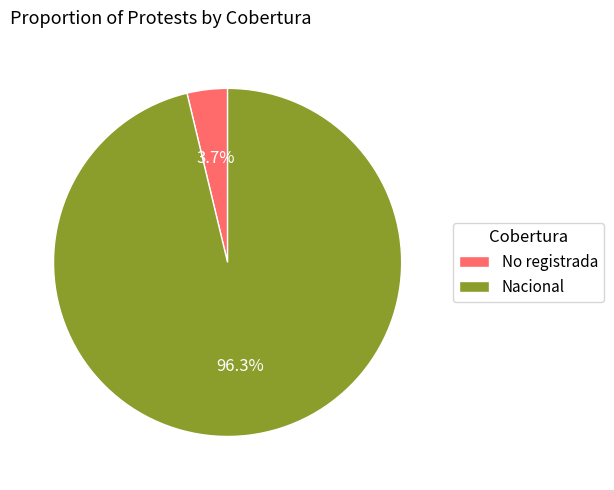

Which category accounts for the majority?

Nacional